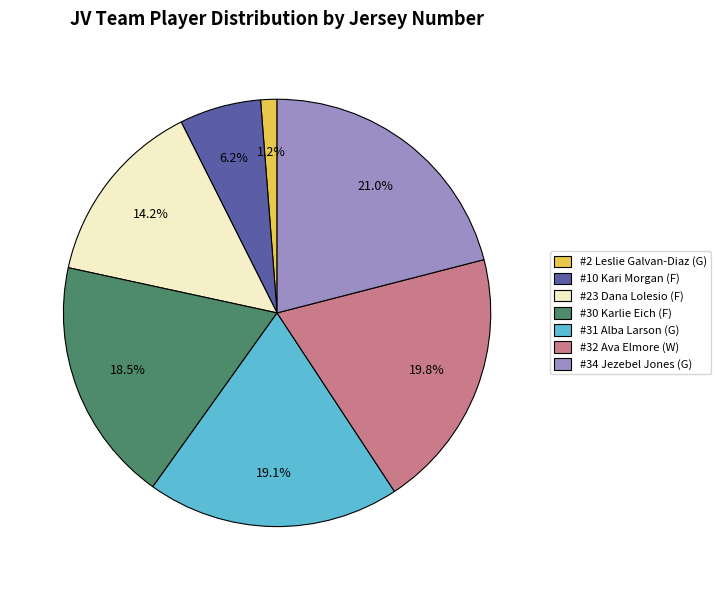

Between #30 Karlie Eich (F) and #23 Dana Lolesio (F), which is larger?

#30 Karlie Eich (F)